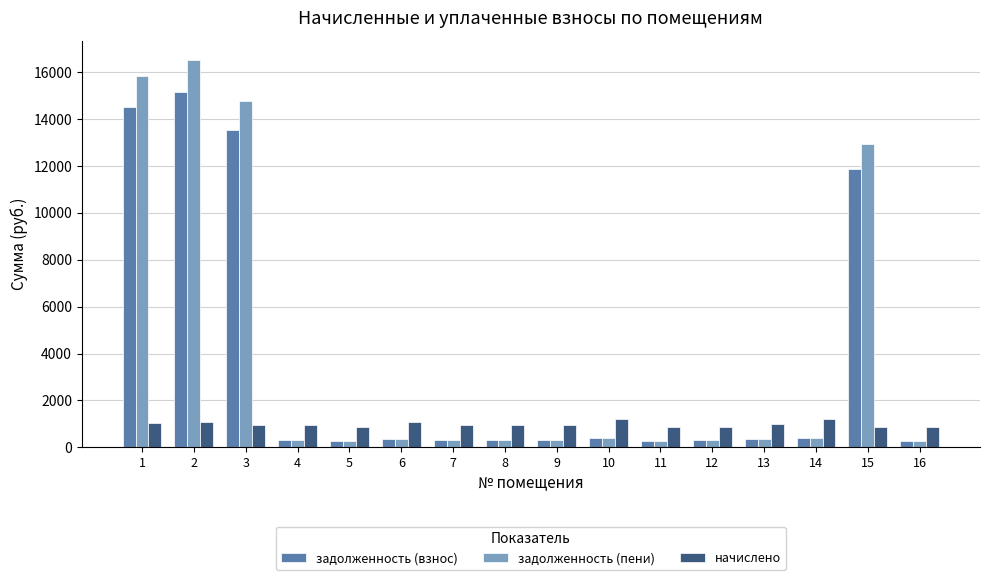

Which series has the largest total across all categories?

задолженность (пени)